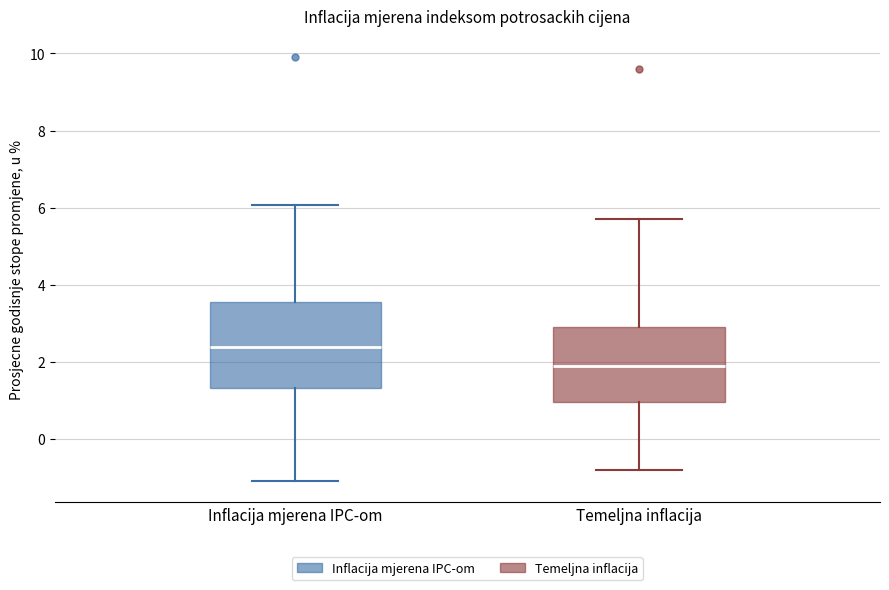

Reading left to right, read every box against the y-axis: the position of its median line, the range the box covers, and the ends of its whiskers. The values are not printed on the chart, so give them approximately, as read against the axis.

Inflacija mjerena IPC-om: median 2.4, box 1.4 to 3.6, whiskers -1.0 to 6.0
Temeljna inflacija: median 2.0, box 1.0 to 3.0, whiskers -0.8 to 5.8